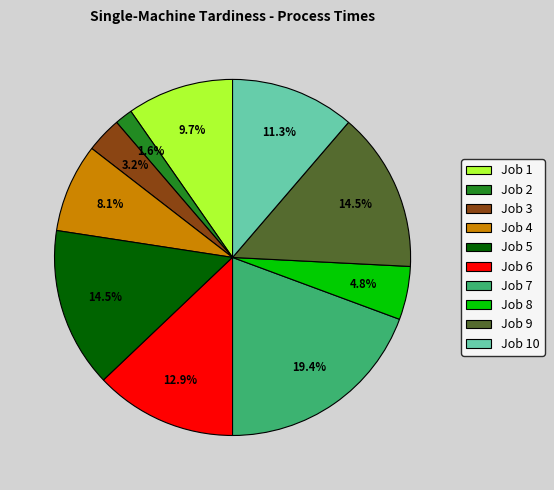

How many segments does this pie chart have?

10